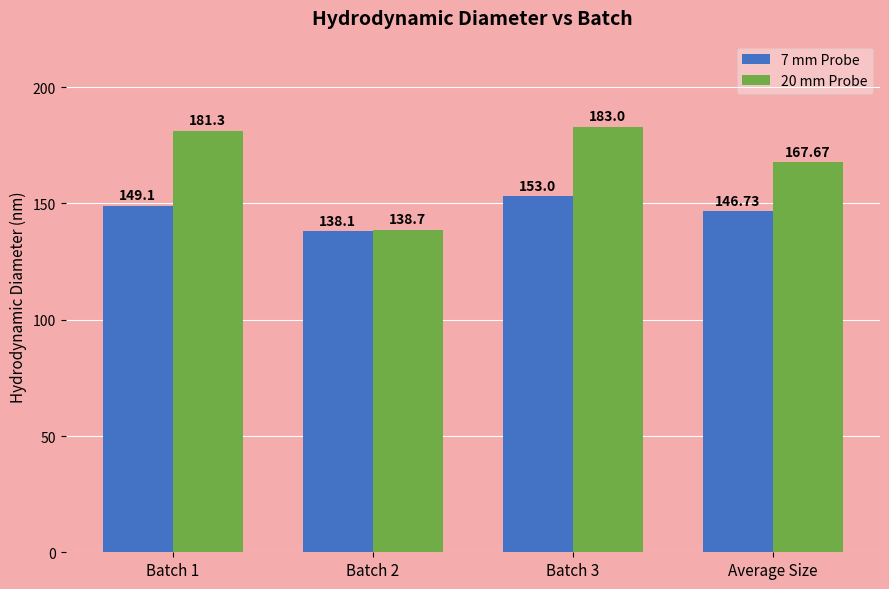

Reading left to right, list all the values displayed in this chart.

7 mm Probe: Batch 1=149.1	Batch 2=138.1	Batch 3=153.0	Average Size=146.7
20 mm Probe: Batch 1=181.3	Batch 2=138.7	Batch 3=183.0	Average Size=167.7